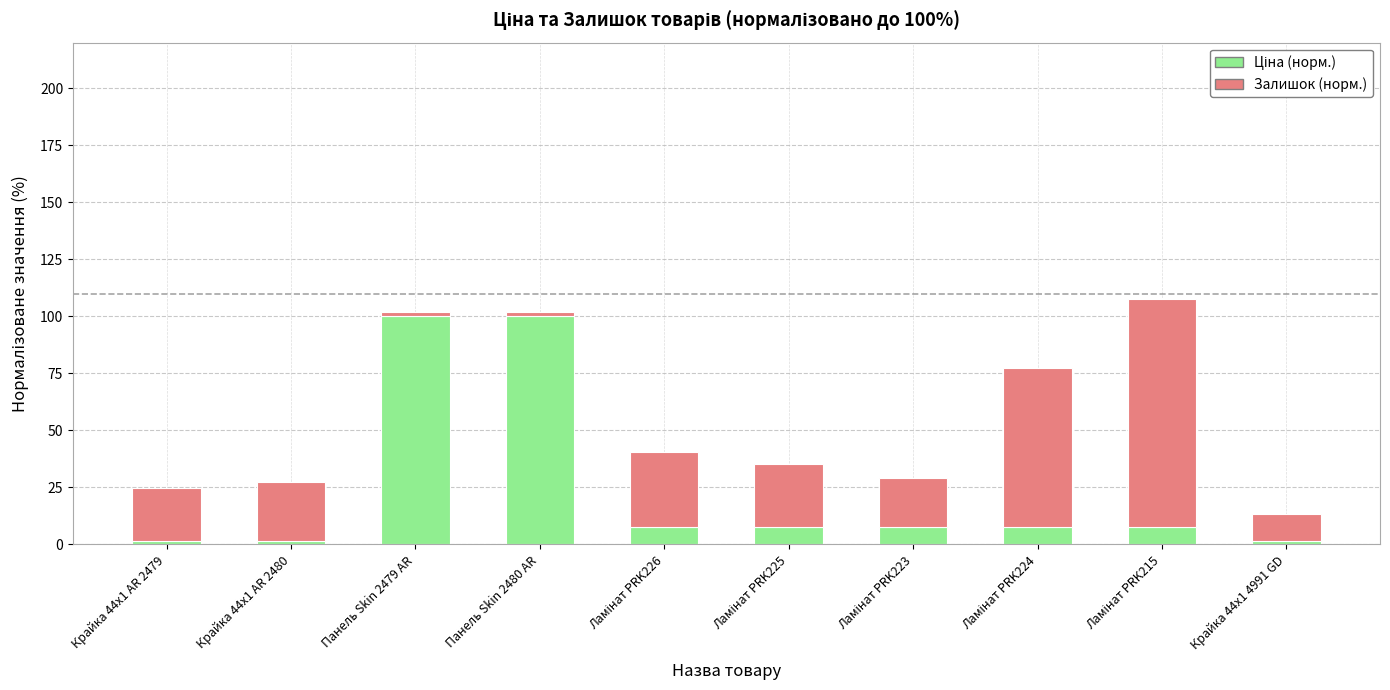

How many bars are there in total?

10